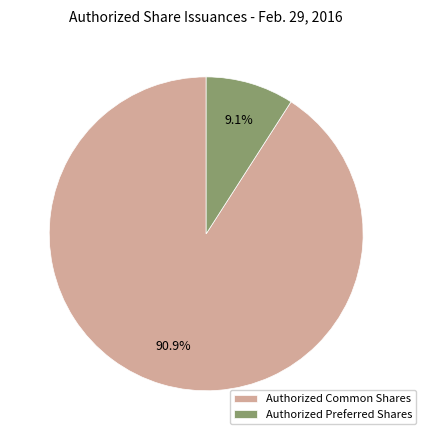

Which category has the smallest portion of the pie?

Authorized Preferred Shares